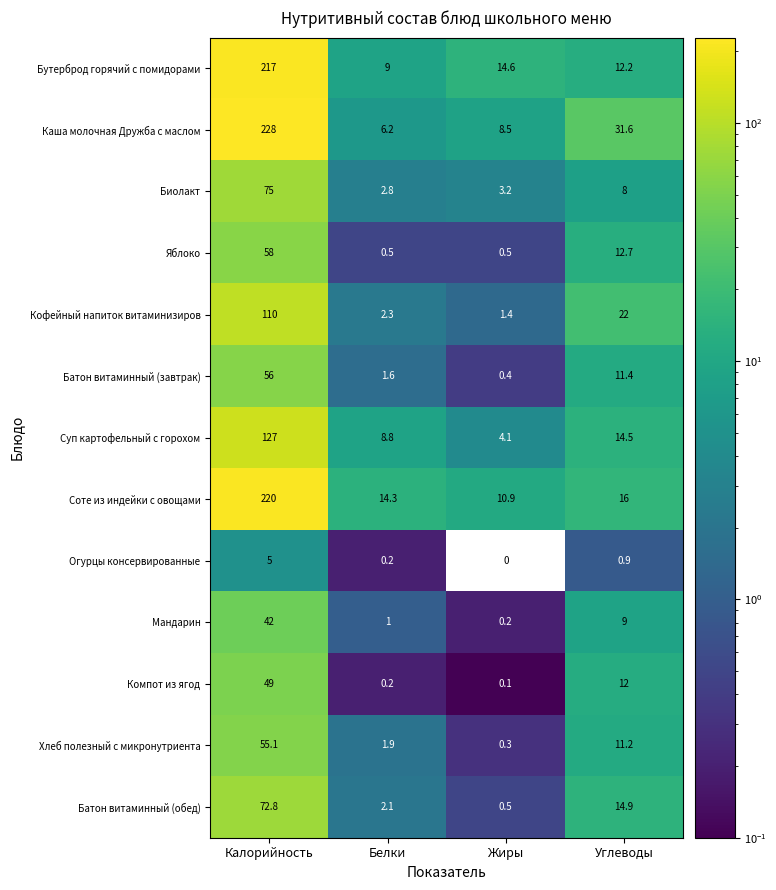

At Калорийность, list the series in order from smallest to largest.

Огурцы консервированные, Мандарин, Компот из ягод, Хлеб полезный с микронутриента, Батон витаминный (завтрак), Яблоко, Батон витаминный (обед), Биолакт, Кофейный напиток витаминизиров, Суп картофельный с горохом, Бутерброд горячий с помидорами, Соте из индейки с овощами, Каша молочная Дружба с маслом